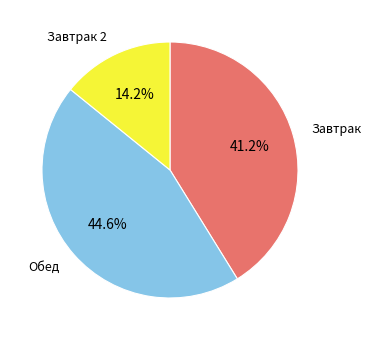

Does any single category account for the majority?

No